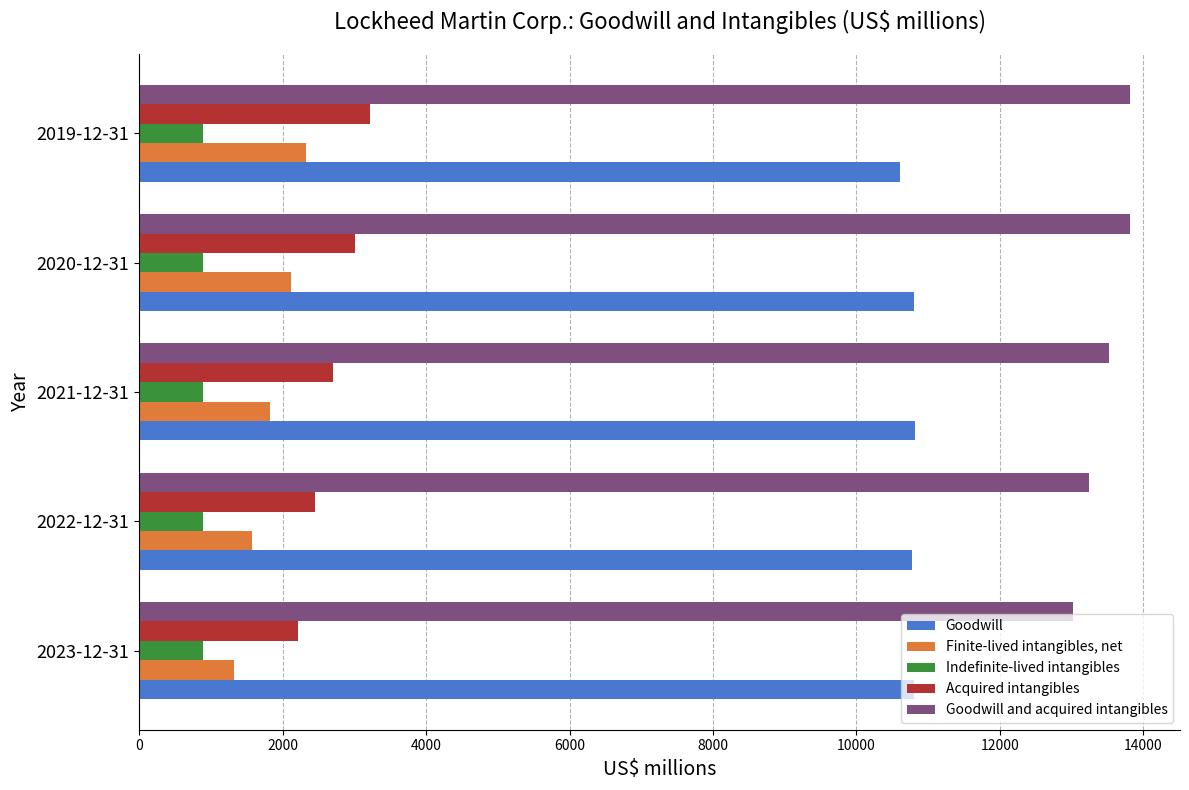

What is the difference between the second highest and second lowest values in the Finite-lived intangibles, net series?

553